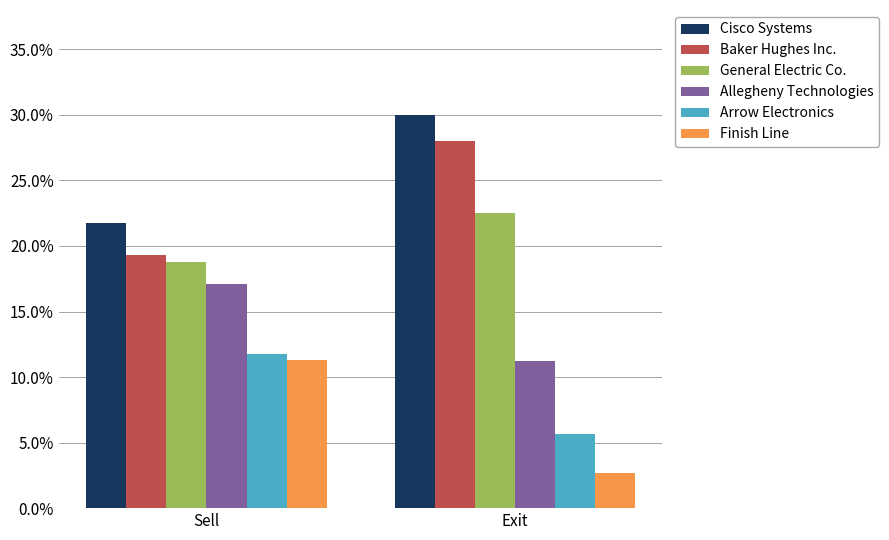

Does the chart contain stacked bars?

No